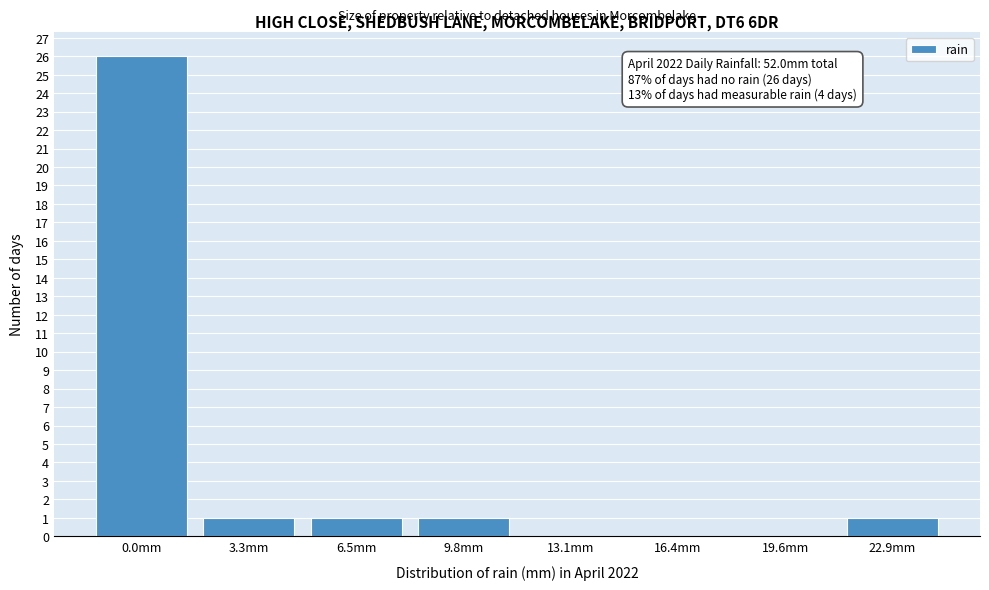

Reading left to right, list all the values displayed in this chart.

0.0mm=26	3.3mm=1	6.5mm=1	9.8mm=1	13.1mm=0	16.4mm=0	19.6mm=0	22.9mm=1